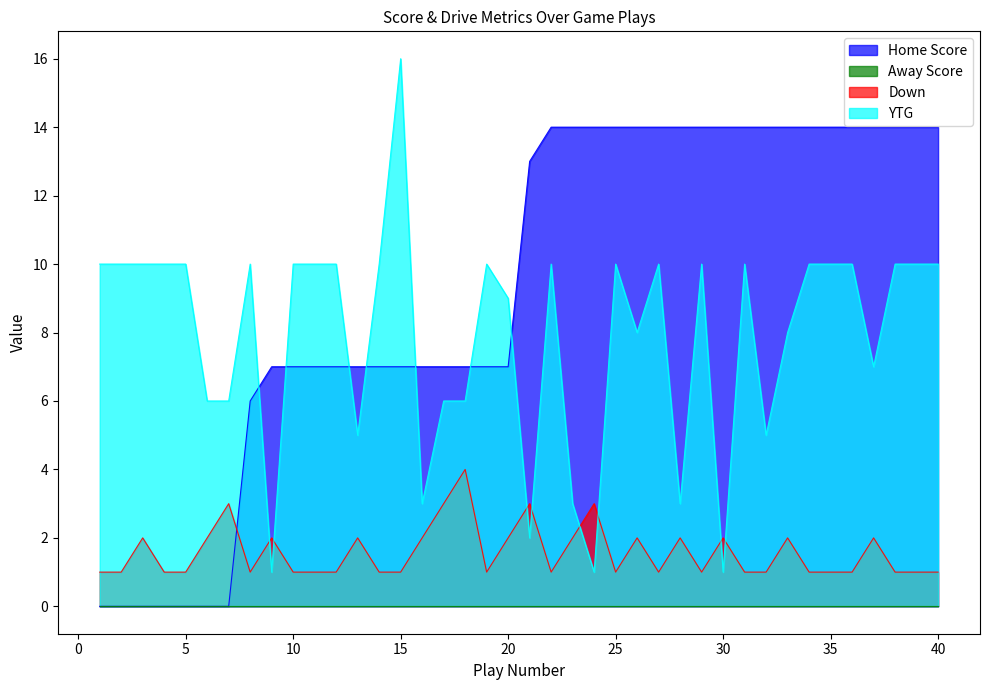

Which series has the largest range (max minus min)?

YTG